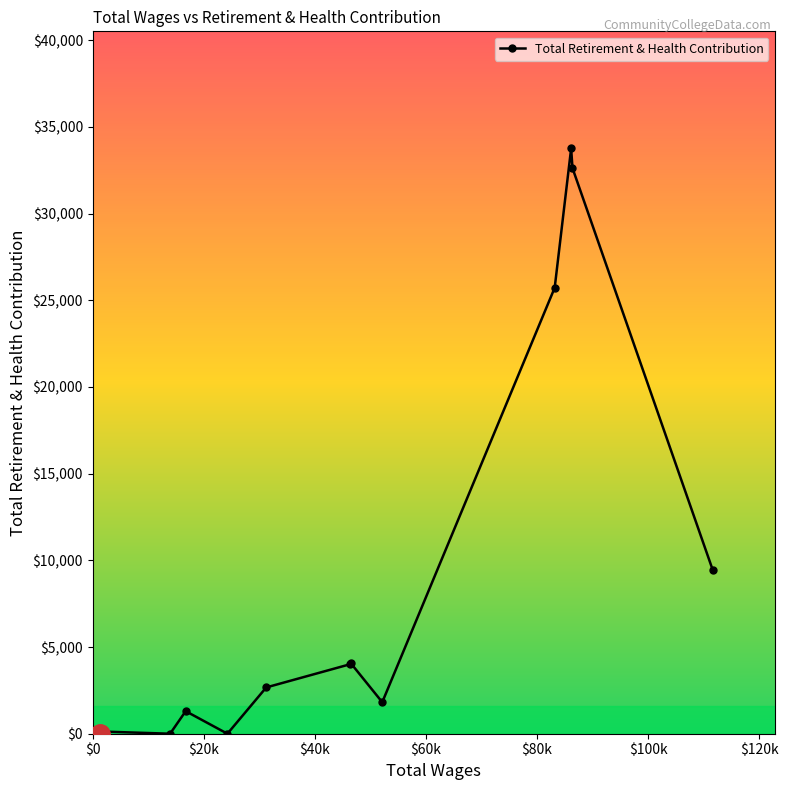

What is the value of the 10th point from the left?

25721.8